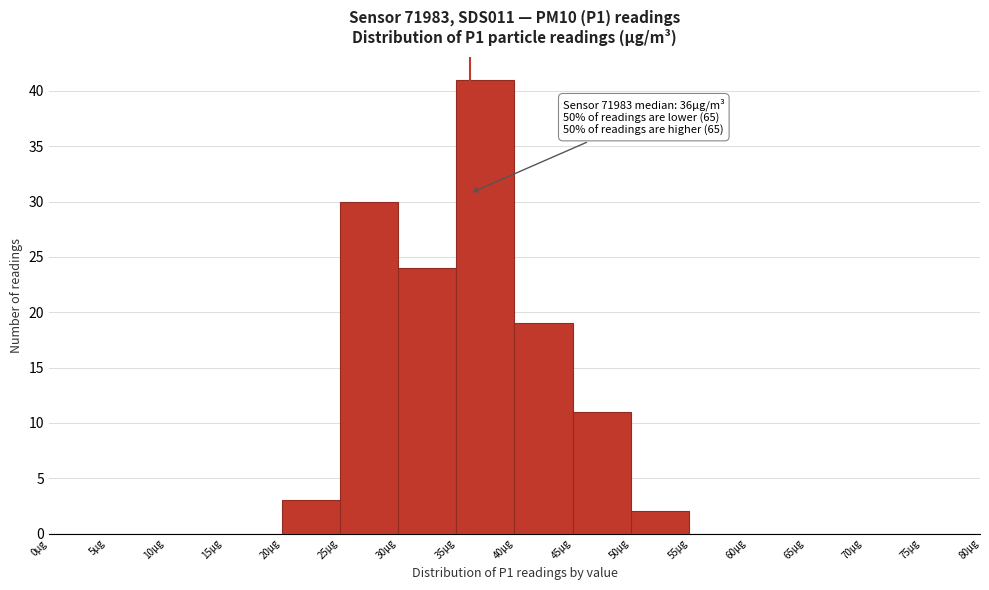

Over which range of the x-axis is the bar tallest?

35 to 40